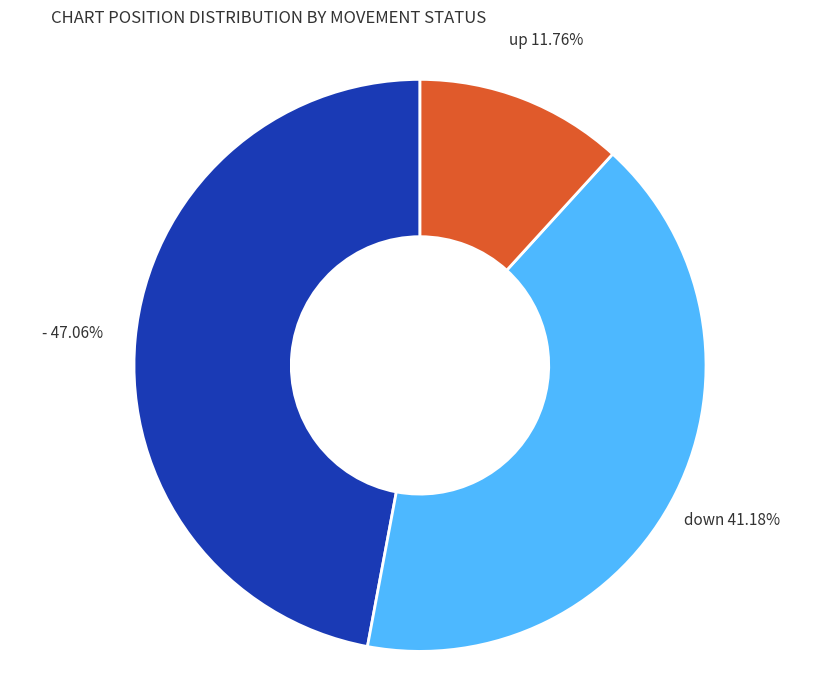

Which category has the biggest portion of the pie?

-